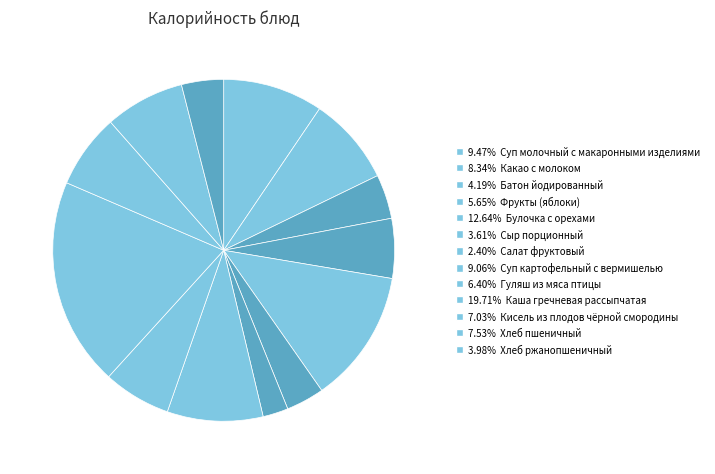

Is there a majority slice in this chart?

No